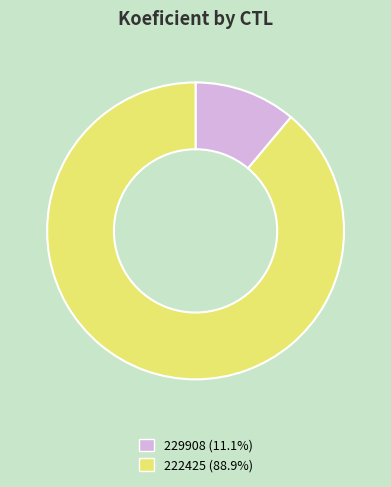

What is the ratio of the value at 222425 (88.9%) to the value at 229908 (11.1%)?

8.0